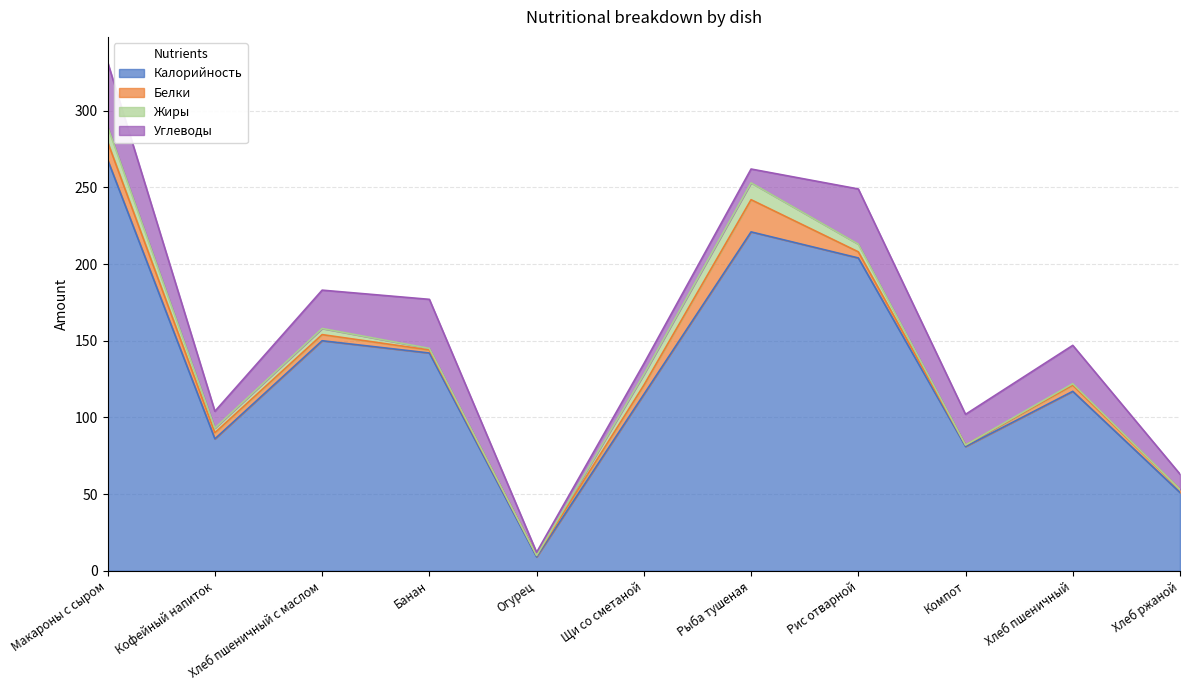

What is the total value across all series at Хлеб пшеничный с маслом?

183.0